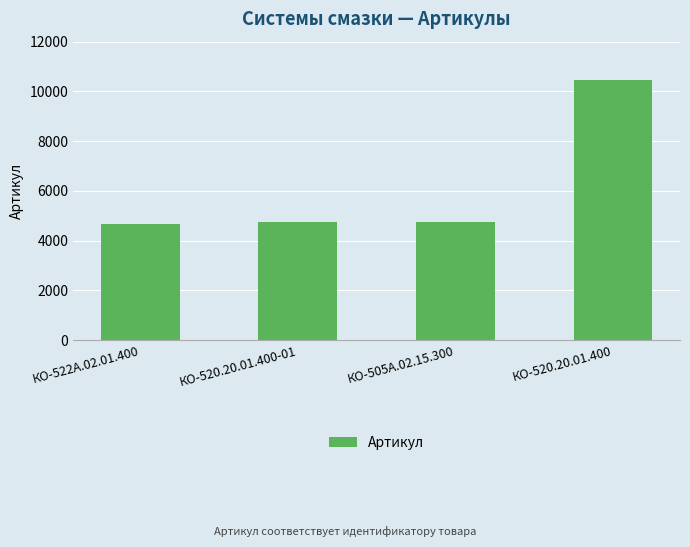

At which category does the chart reach its peak across all series?

КО-520.20.01.400